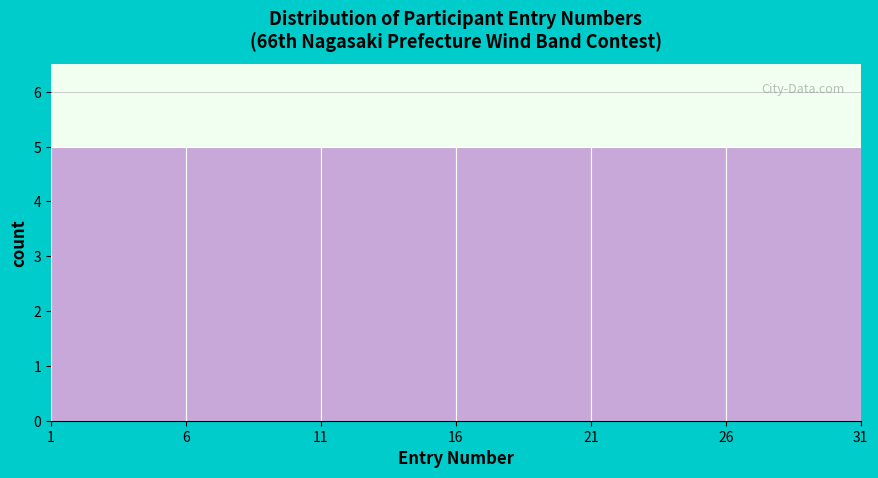

Reading left to right, list every bar in this chart as the range it spans on the x-axis followed by its height. The values are not printed on the chart, so give them approximately, as read against the axis.

1 to 6: 5
6 to 11: 5
11 to 16: 5
16 to 21: 5
21 to 26: 5
26 to 31: 5